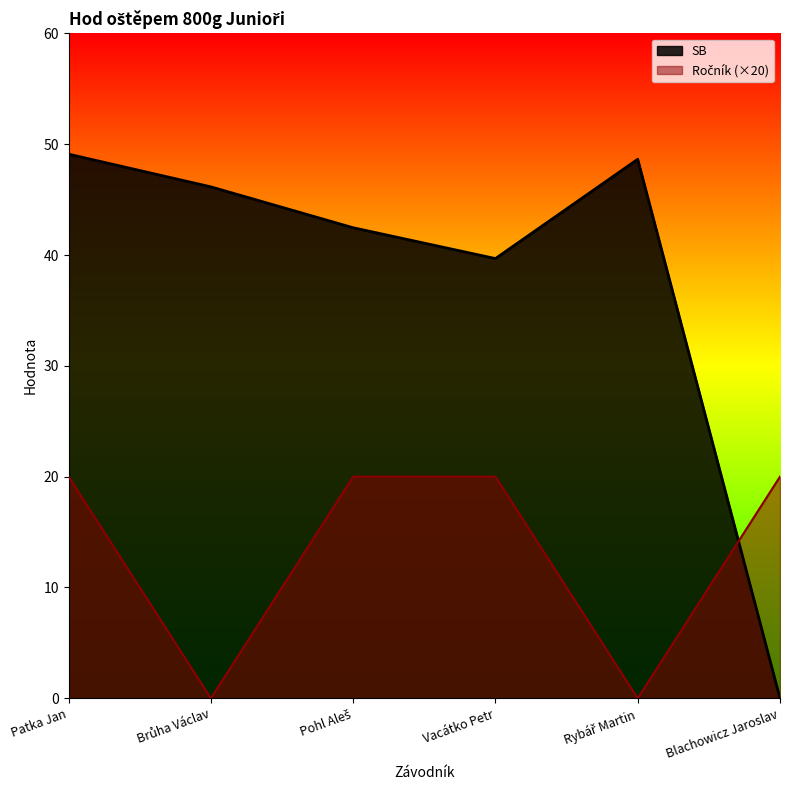

What is the label of the 6th point from the right?

Patka Jan